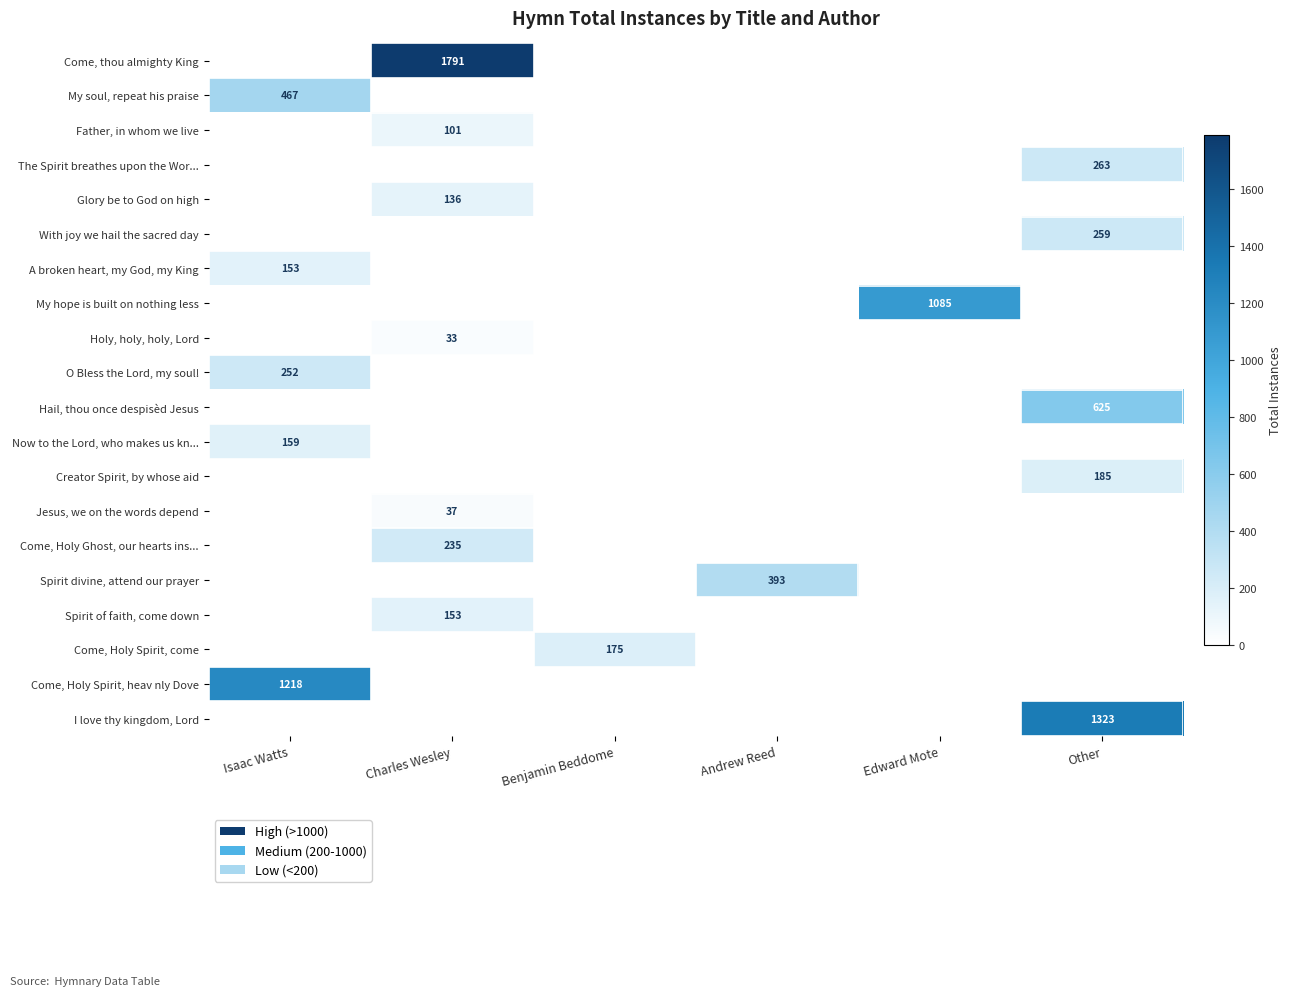

The A broken heart, my God, my King series shows 153 at Isaac Watts. True or false?

True